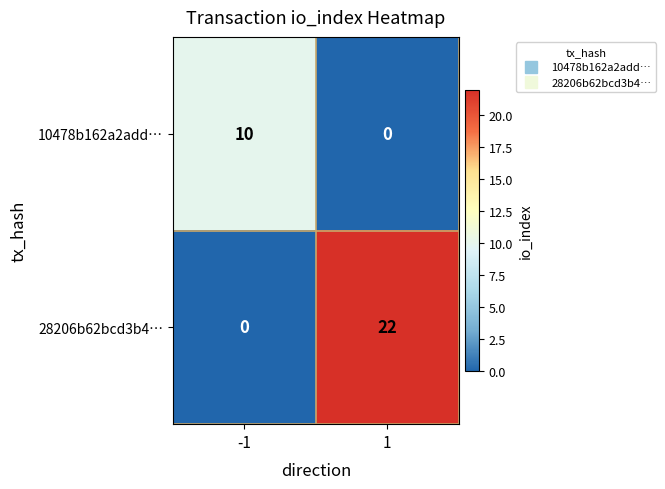

How many series are shown in this chart?

2